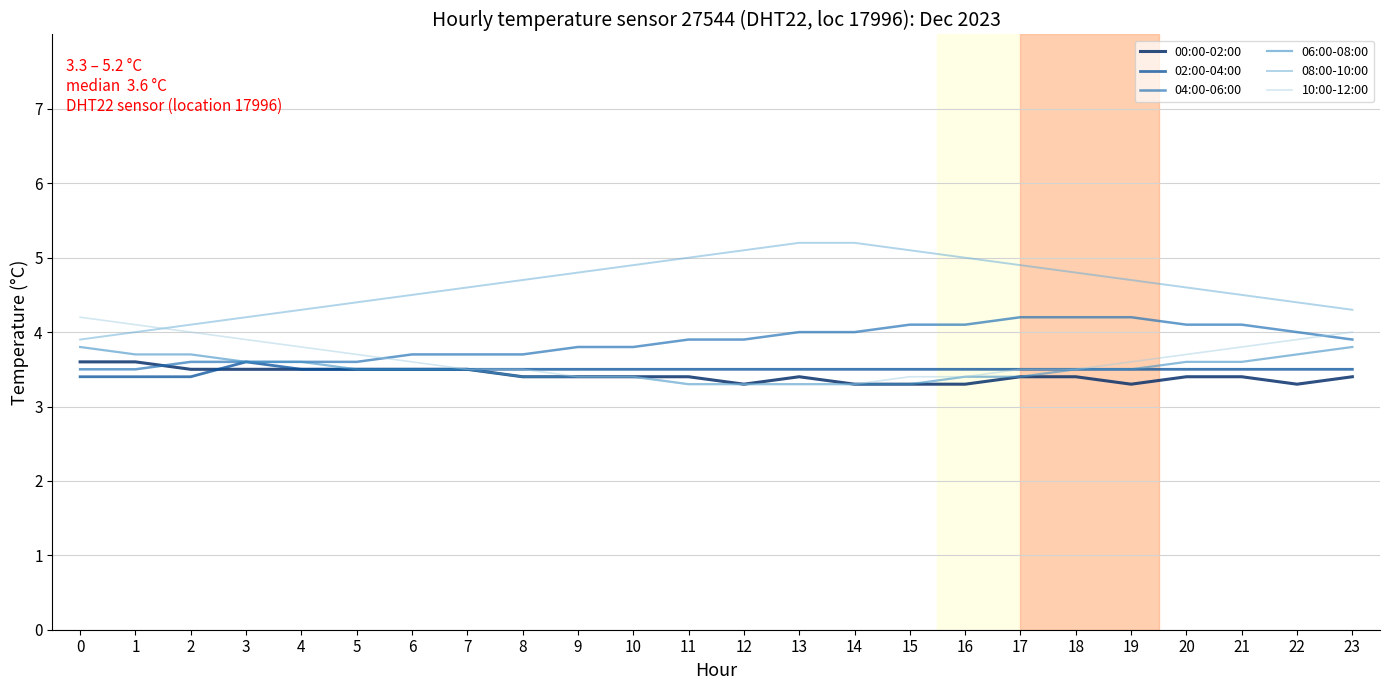

How many distinct data groups are displayed?

6